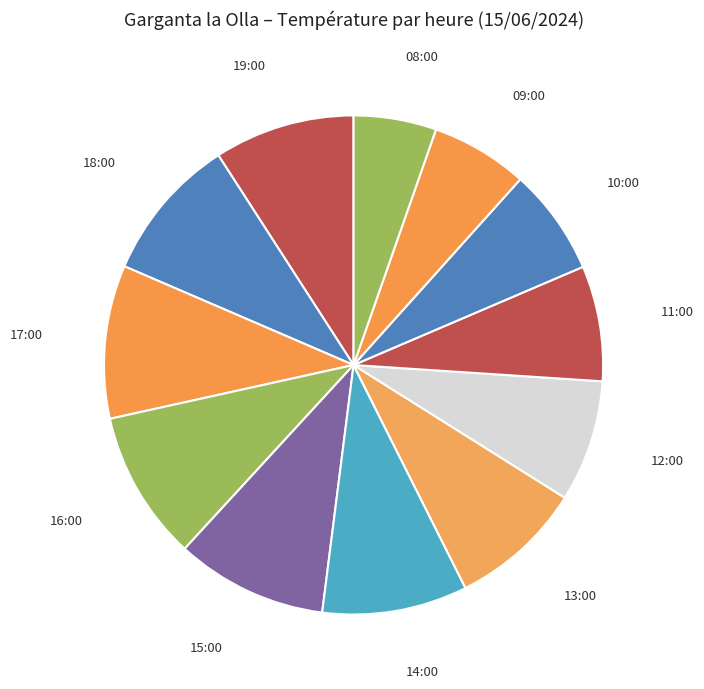

Rank the categories by value from highest to lowest.

17:00, 15:00, 16:00, 18:00, 14:00, 19:00, 13:00, 12:00, 11:00, 10:00, 09:00, 08:00